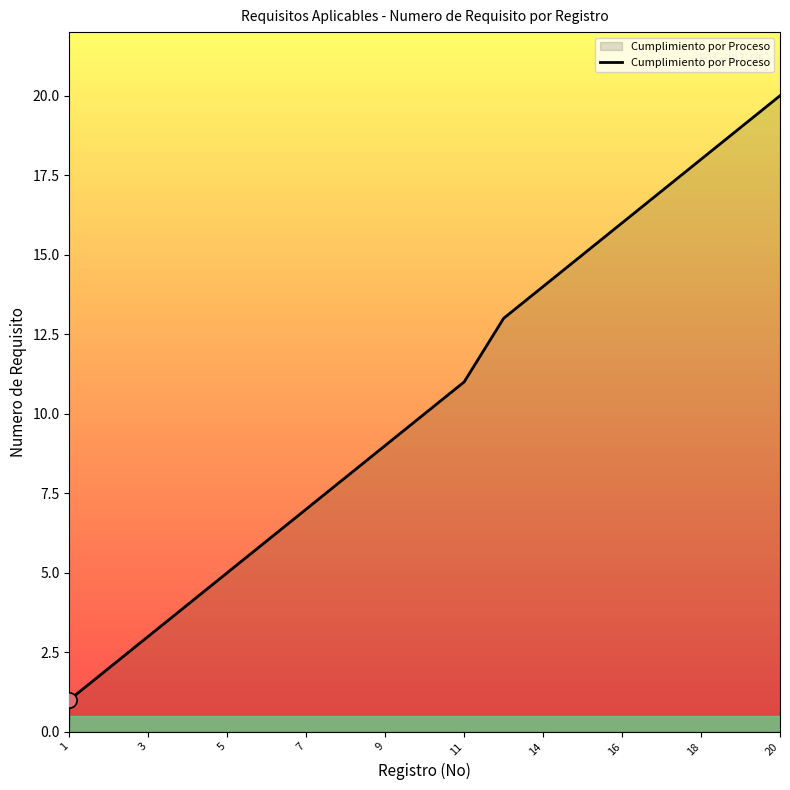

What is the greatest value displayed?

20